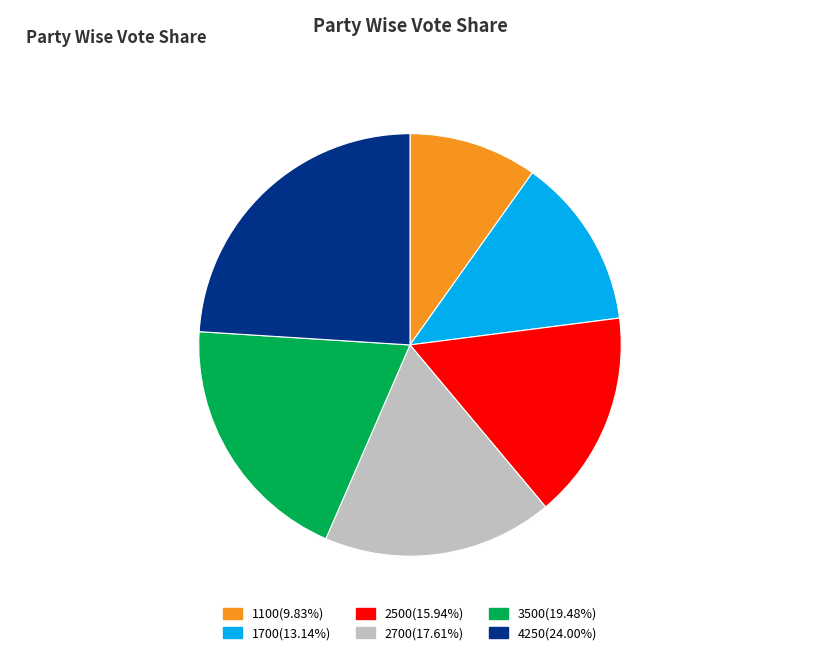

Is there a majority slice in this chart?

No